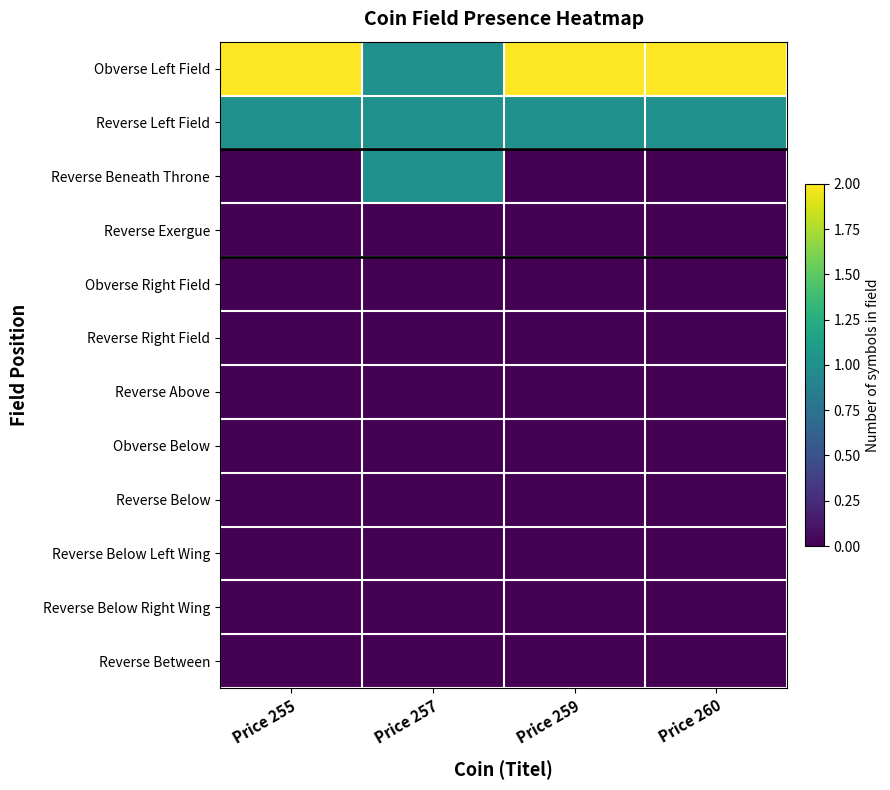

Reading left to right, list all the values displayed in this chart.

Obverse Left Field: Price 255=2	Price 257=1	Price 259=2	Price 260=2
Reverse Left Field: Price 255=1	Price 257=1	Price 259=1	Price 260=1
Reverse Beneath Throne: Price 255=0	Price 257=1	Price 259=0	Price 260=0
Reverse Exergue: Price 255=0	Price 257=0	Price 259=0	Price 260=0
Obverse Right Field: Price 255=0	Price 257=0	Price 259=0	Price 260=0
Reverse Right Field: Price 255=0	Price 257=0	Price 259=0	Price 260=0
Reverse Above: Price 255=0	Price 257=0	Price 259=0	Price 260=0
Obverse Below: Price 255=0	Price 257=0	Price 259=0	Price 260=0
Reverse Below: Price 255=0	Price 257=0	Price 259=0	Price 260=0
Reverse Below Left Wing: Price 255=0	Price 257=0	Price 259=0	Price 260=0
Reverse Below Right Wing: Price 255=0	Price 257=0	Price 259=0	Price 260=0
Reverse Between: Price 255=0	Price 257=0	Price 259=0	Price 260=0